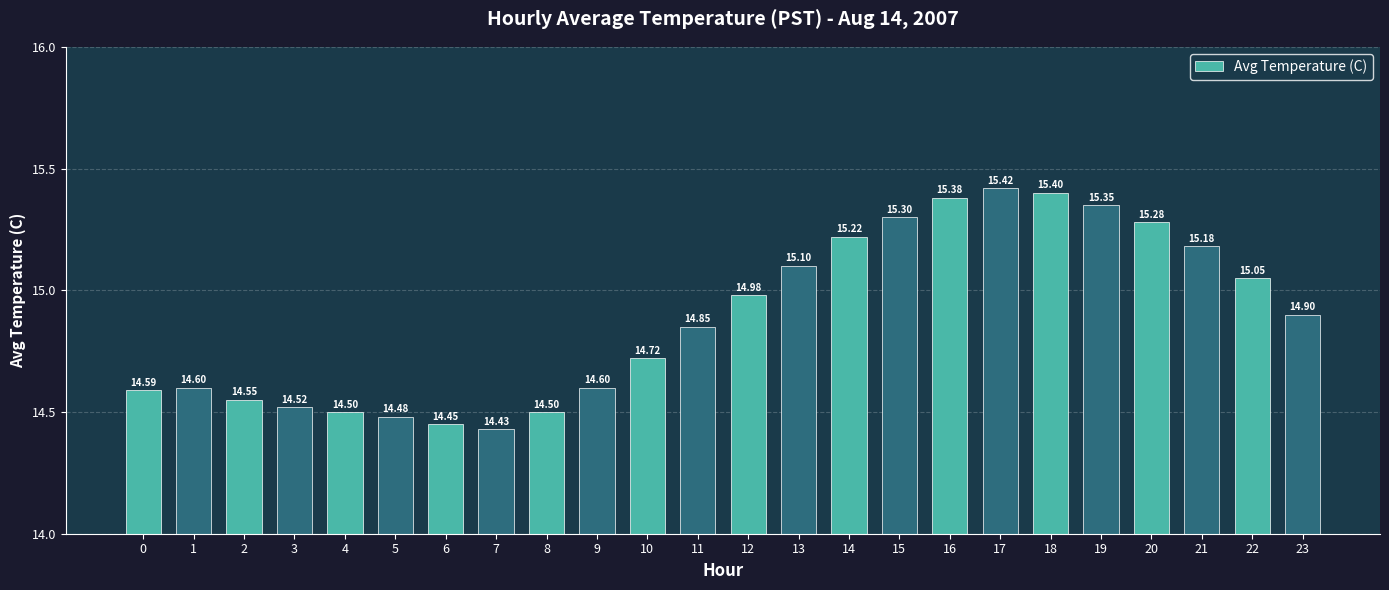

The value at 4 is 14.5. True or false?

True